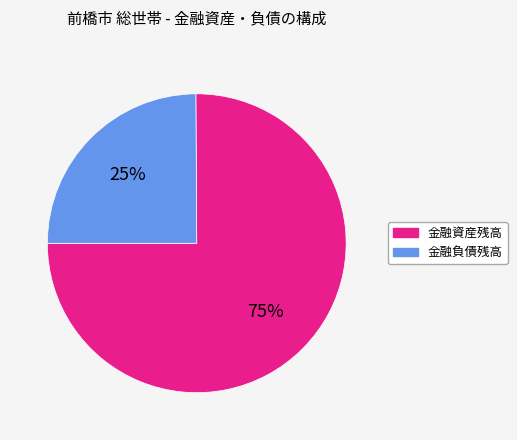

Does any single category account for the majority?

Yes